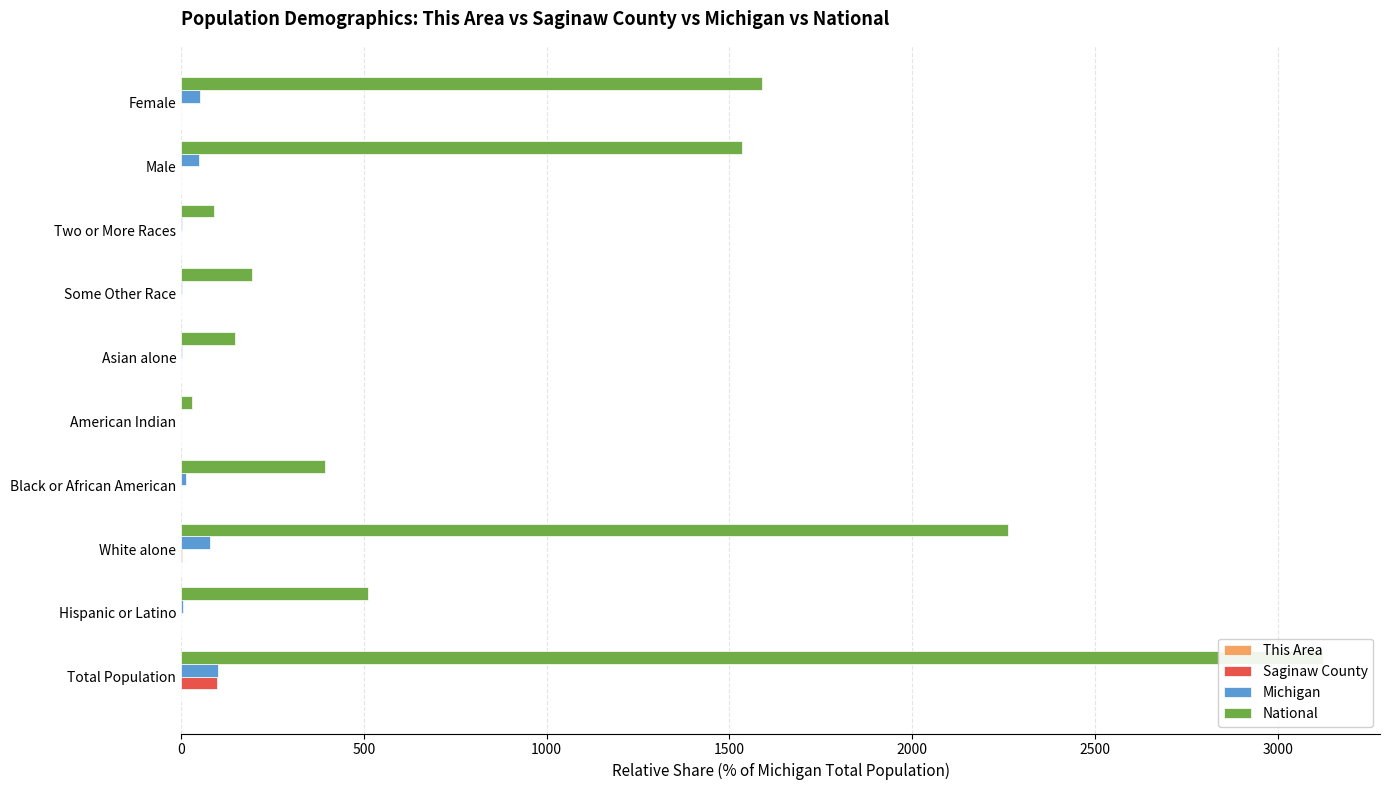

The value of Michigan at Hispanic or Latino is 4.4. True or false?

True